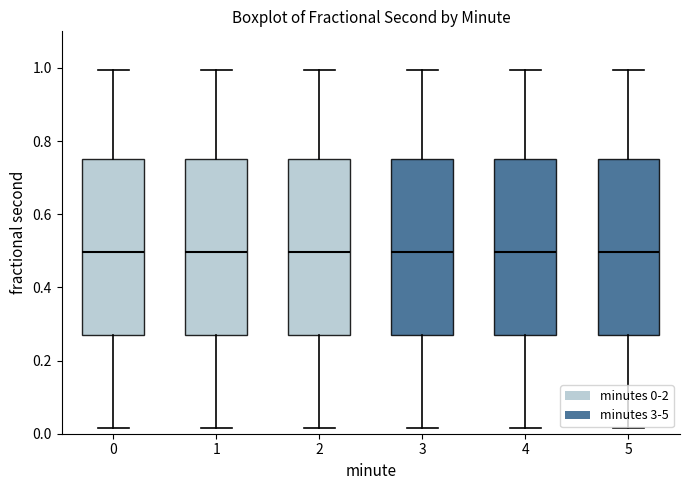

Reading left to right, read every box against the y-axis: the position of its median line, the range the box covers, and the ends of its whiskers. The values are not printed on the chart, so give them approximately, as read against the axis.

0: median 0.50, box 0.28 to 0.74, whiskers 0.02 to 1.00
1: median 0.50, box 0.28 to 0.74, whiskers 0.02 to 1.00
2: median 0.50, box 0.28 to 0.74, whiskers 0.02 to 1.00
3: median 0.50, box 0.28 to 0.74, whiskers 0.02 to 1.00
4: median 0.50, box 0.28 to 0.74, whiskers 0.02 to 1.00
5: median 0.50, box 0.28 to 0.74, whiskers 0.02 to 1.00